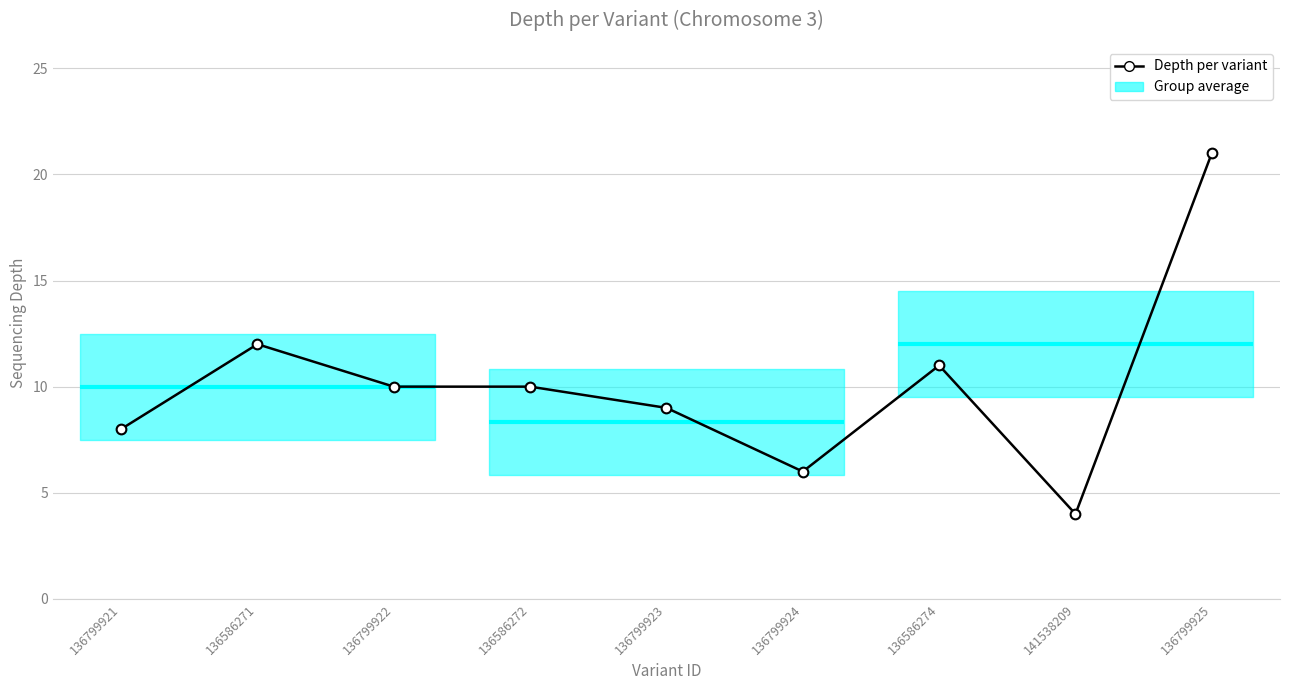

True or false: the data shows 9 at 136799923.

True